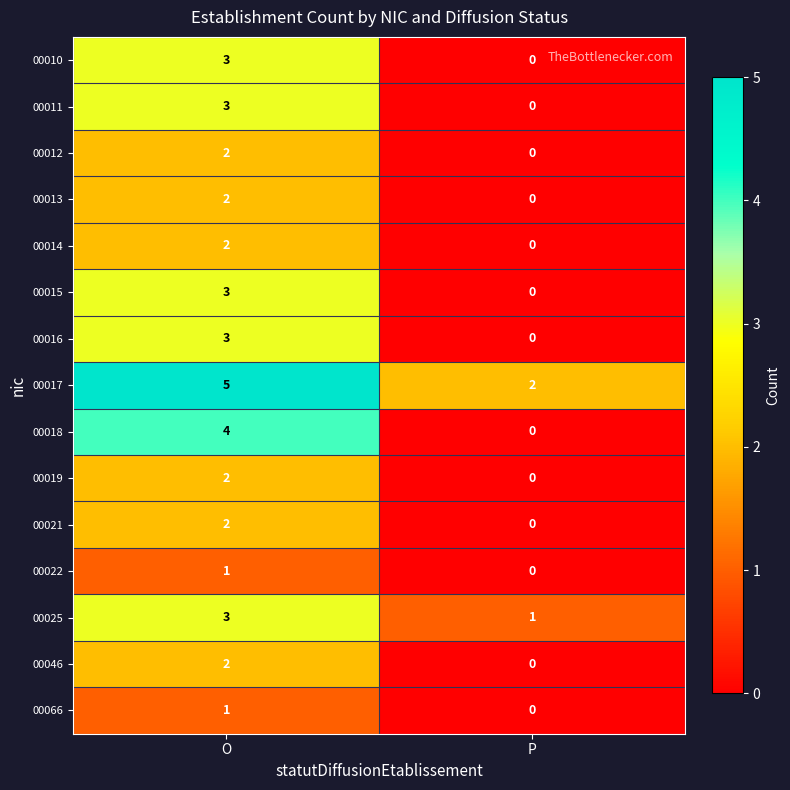

Reading left to right, transcribe all the data shown in this chart.

00010: O=3	P=0
00011: O=3	P=0
00012: O=2	P=0
00013: O=2	P=0
00014: O=2	P=0
00015: O=3	P=0
00016: O=3	P=0
00017: O=5	P=2
00018: O=4	P=0
00019: O=2	P=0
00021: O=2	P=0
00022: O=1	P=0
00025: O=3	P=1
00046: O=2	P=0
00066: O=1	P=0